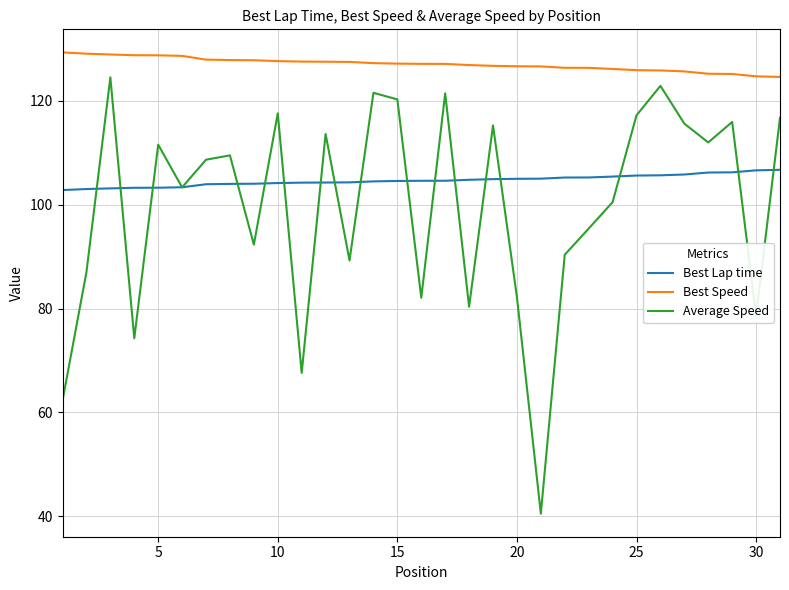

Which series has the largest range (max minus min)?

Average Speed